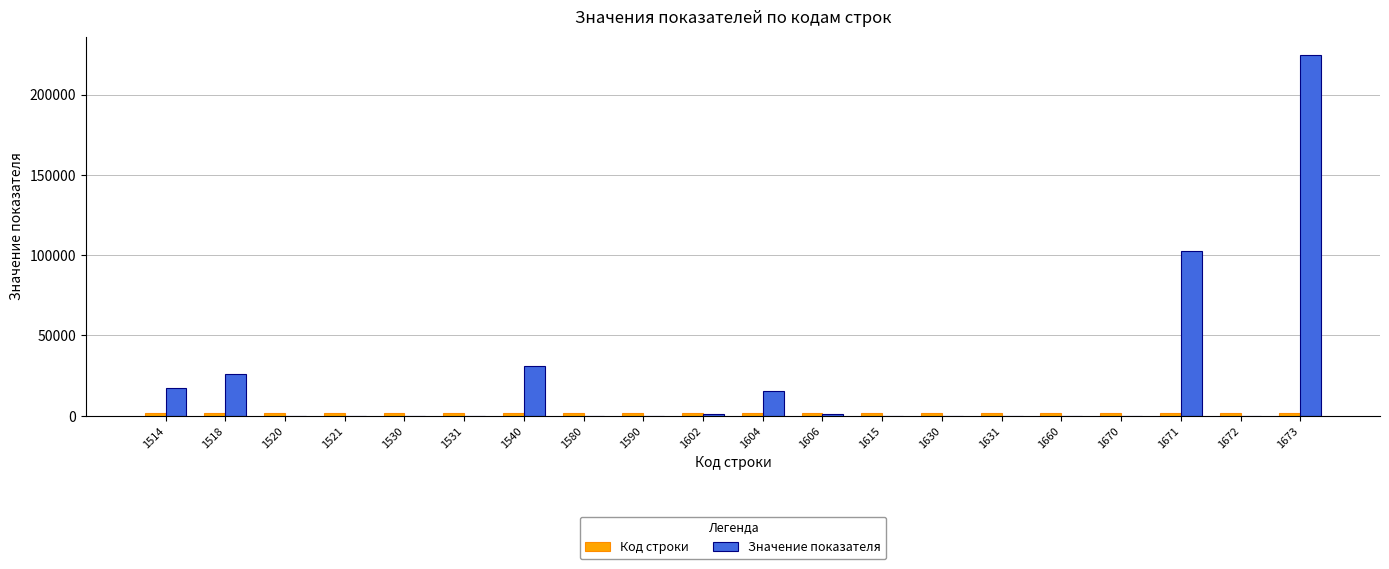

Which series changed the most between 1540 and 1602?

Значение показателя